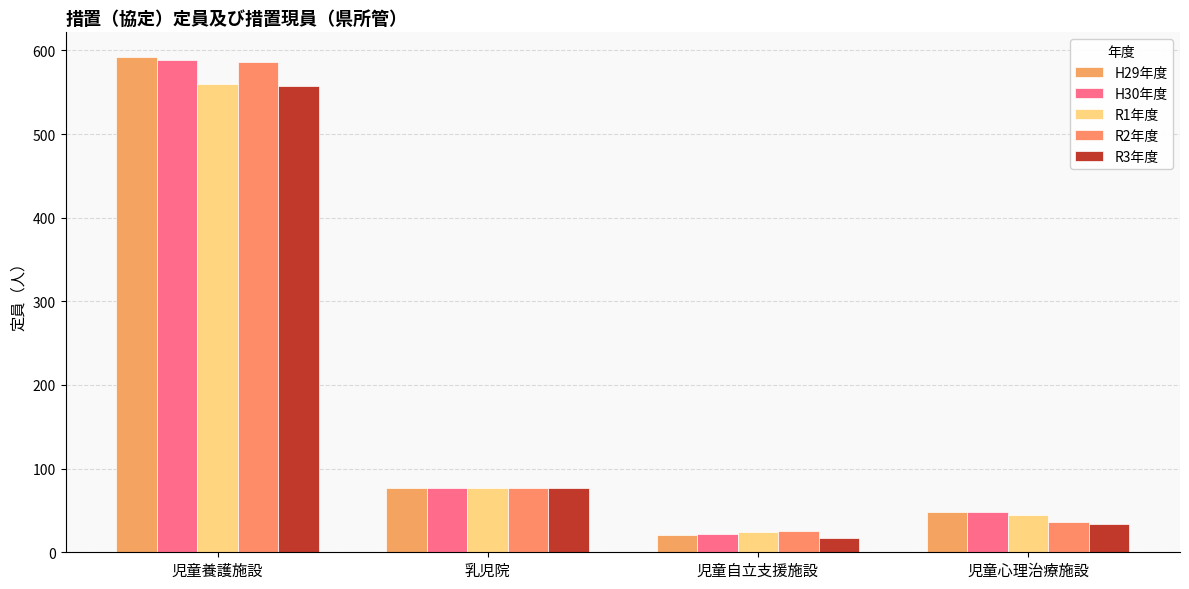

Where is H29年度 nearest to the value 306?

乳児院